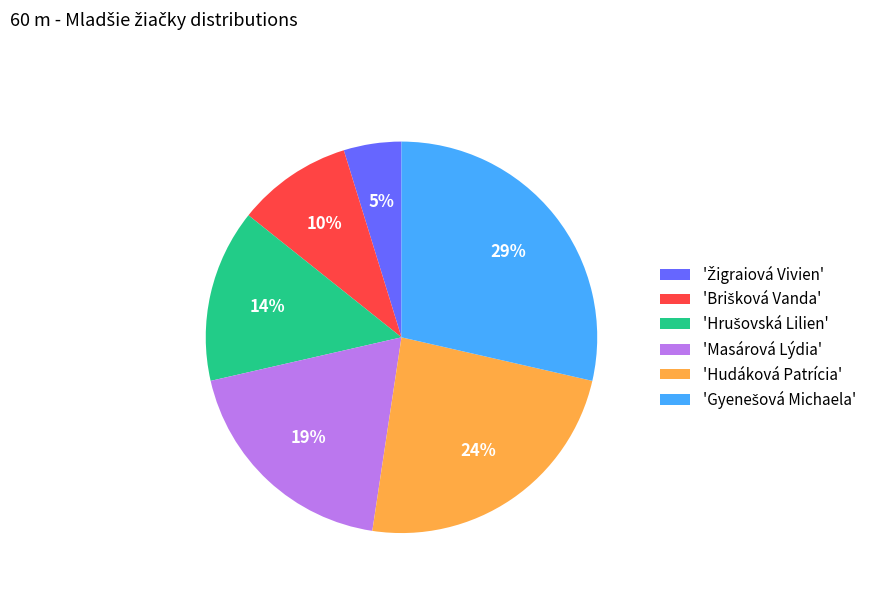

To the nearest percent, what portion does 'Masárová Lýdia' represent?

19%